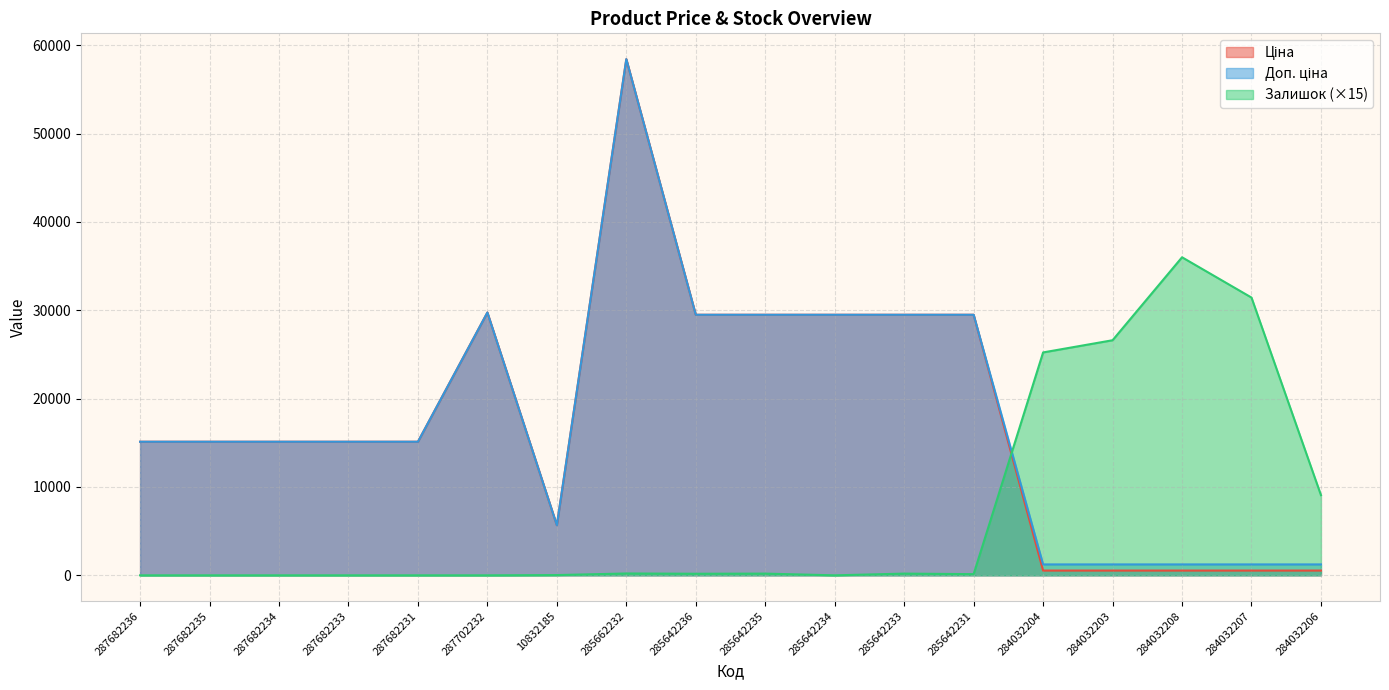

What is the maximum value for Доп. ціна?

58426.5